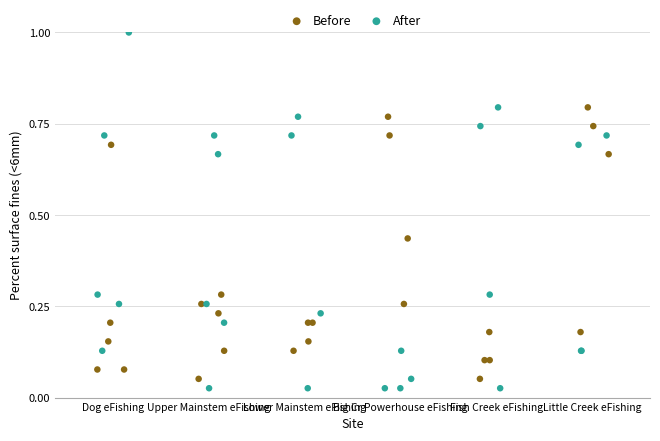

Which series reaches the maximum Y coordinate?

After